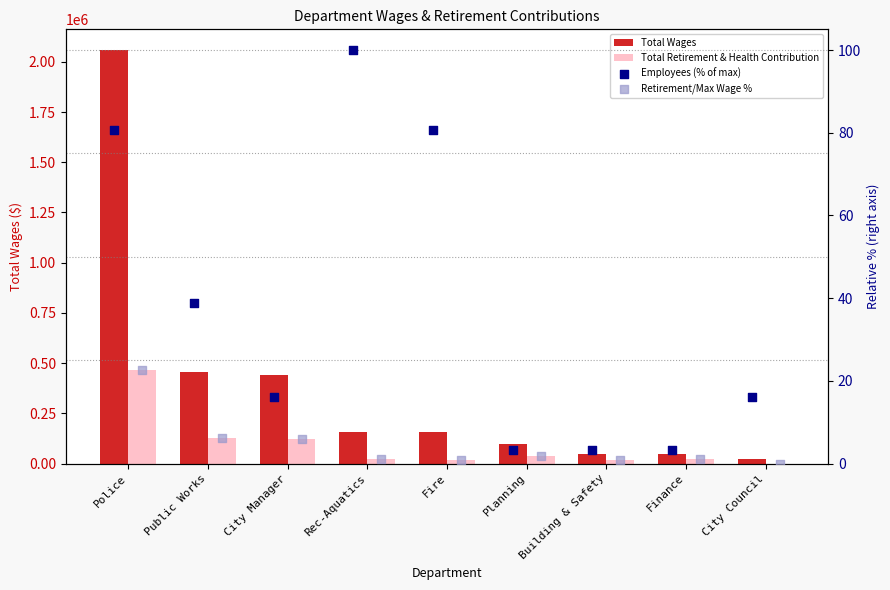

At which category is the sum across all series the highest?

Police